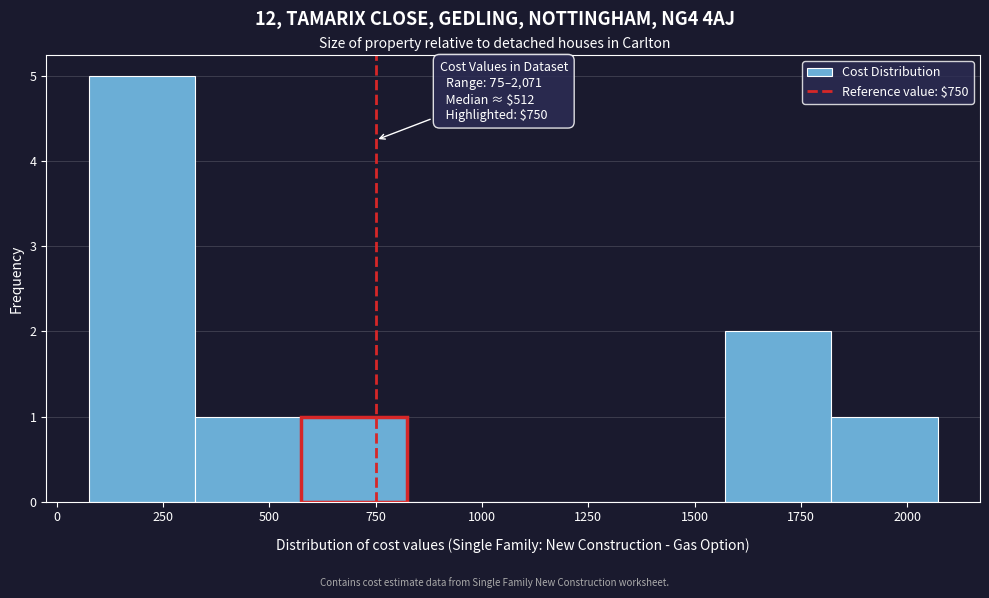

Over which range of the x-axis is the bar tallest?

100 to 300